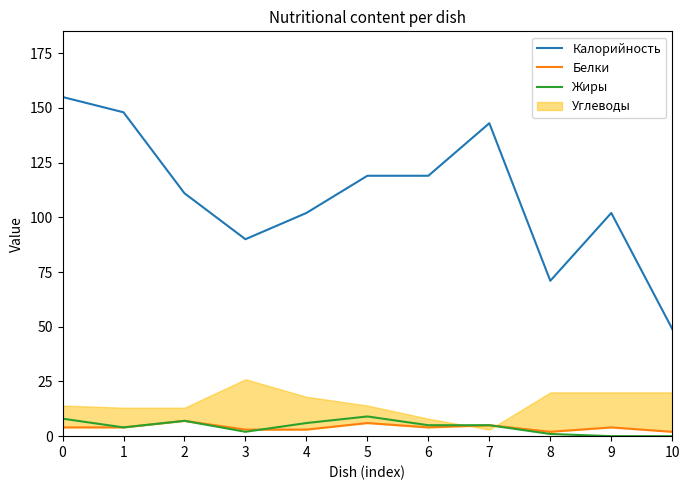

Is it true that Калорийность equals 143 at 7?

True